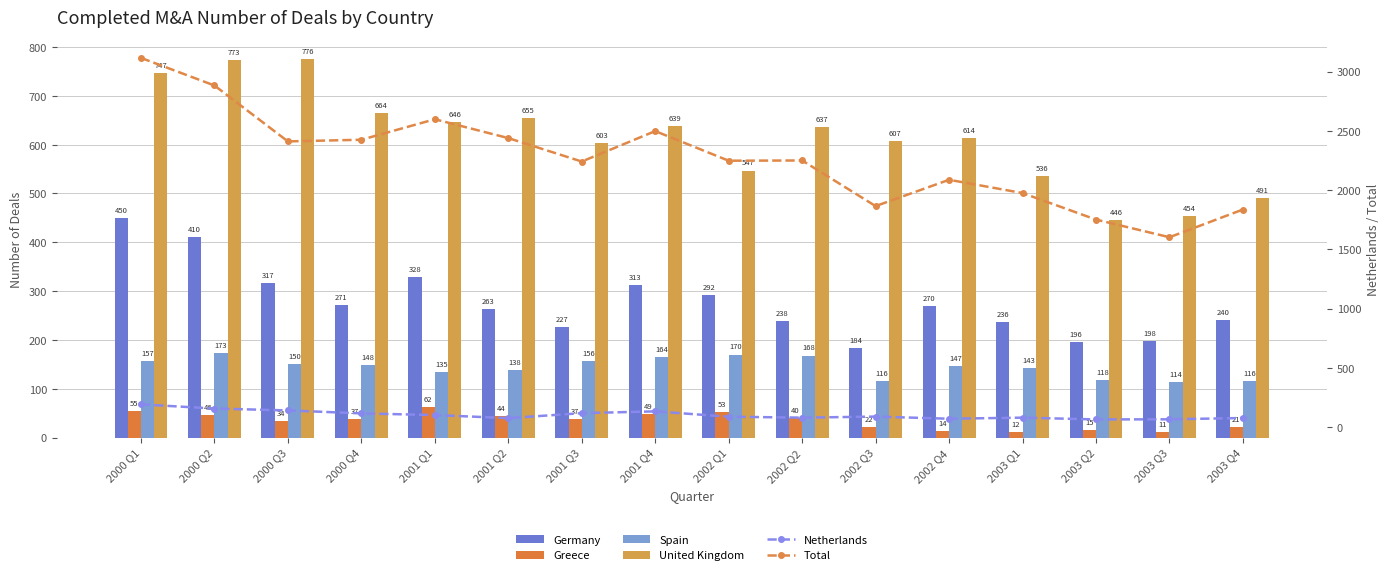

What are all the series names shown in the legend?

Germany, Greece, Spain, United Kingdom, Netherlands, Total